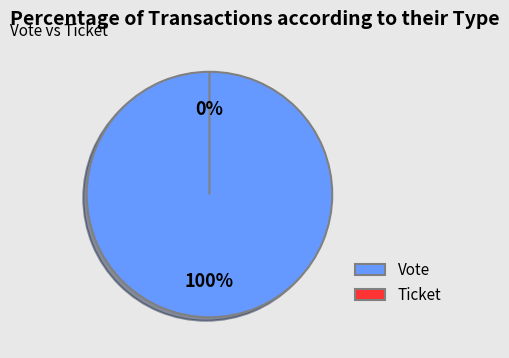

What percentage is the Vote slice, to the nearest percent?

100%